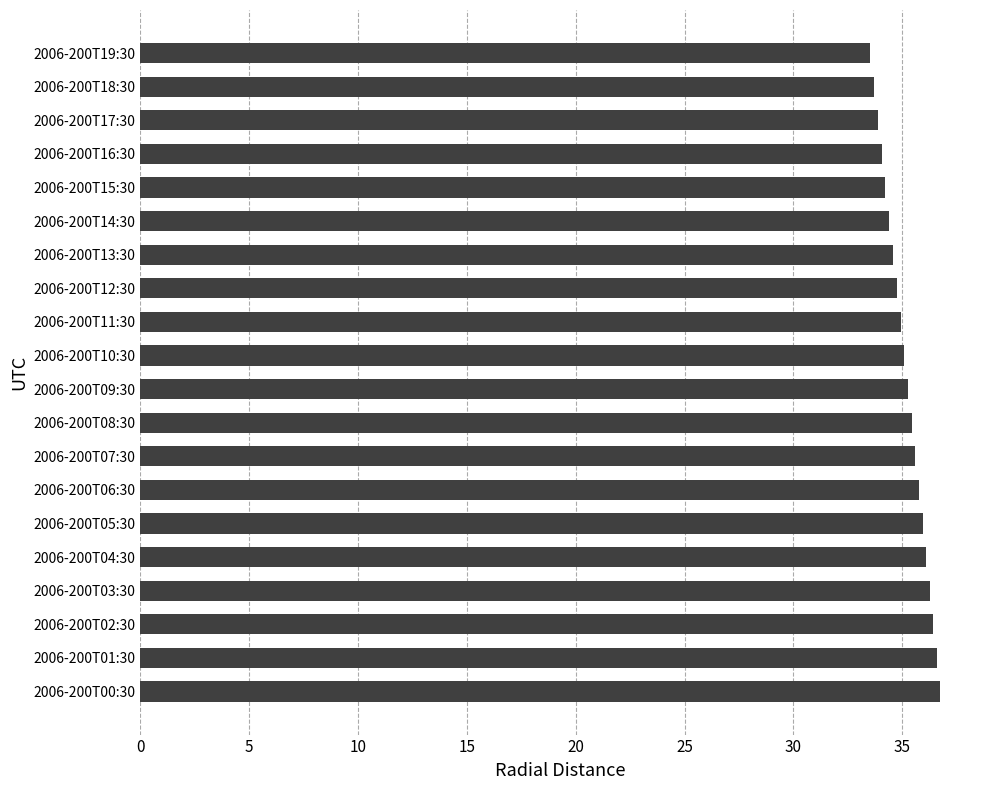

What is the maximum value shown in the chart?

36.7